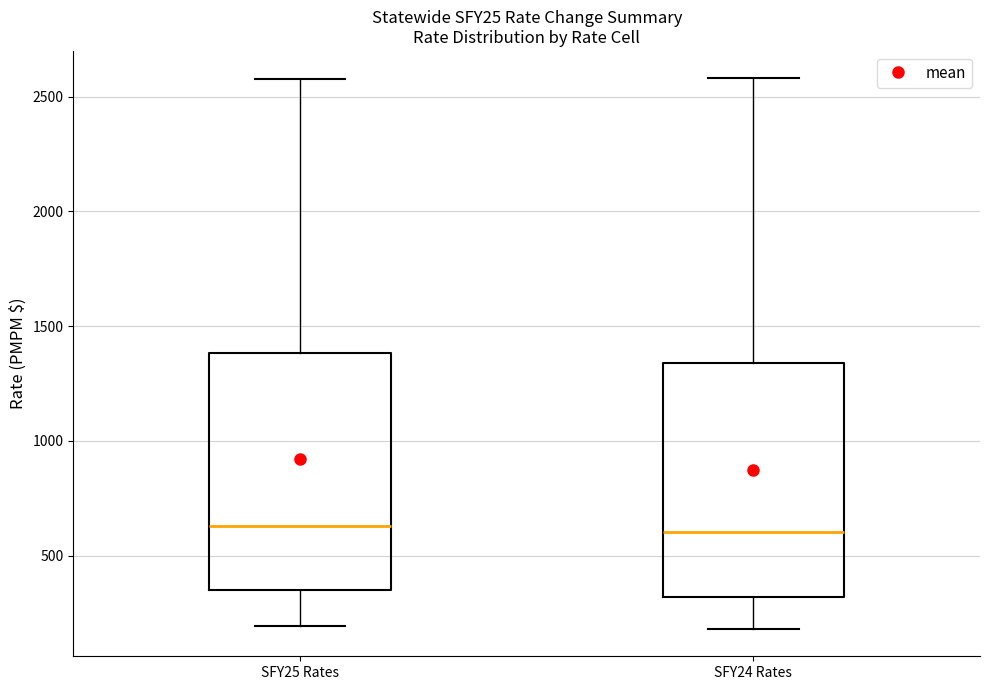

Reading left to right, read every box against the y-axis: the position of its median line, the range the box covers, and the ends of its whiskers. The values are not printed on the chart, so give them approximately, as read against the axis.

SFY25 Rates: median 650, box 350 to 1400, whiskers 200 to 2600
SFY24 Rates: median 600, box 300 to 1350, whiskers 200 to 2600